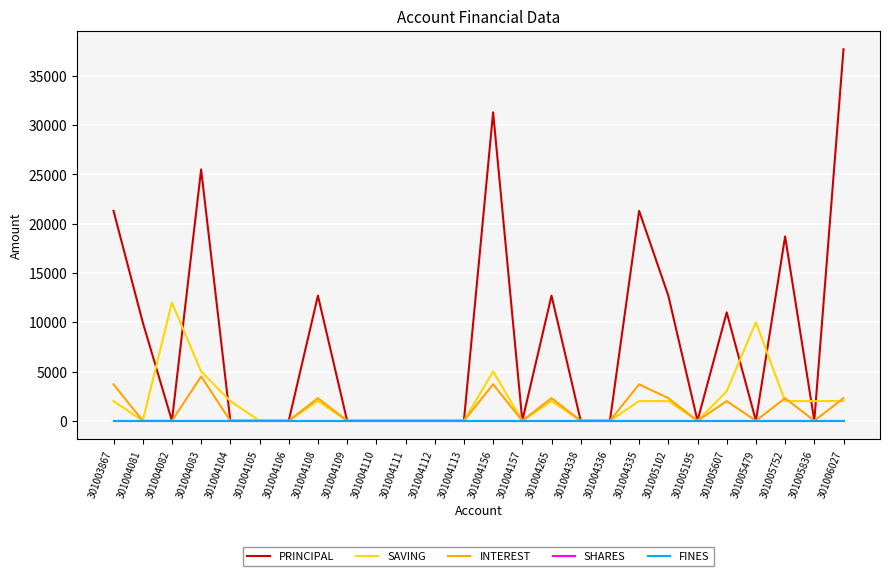

What is the label of the 7th point from the right?

301005102